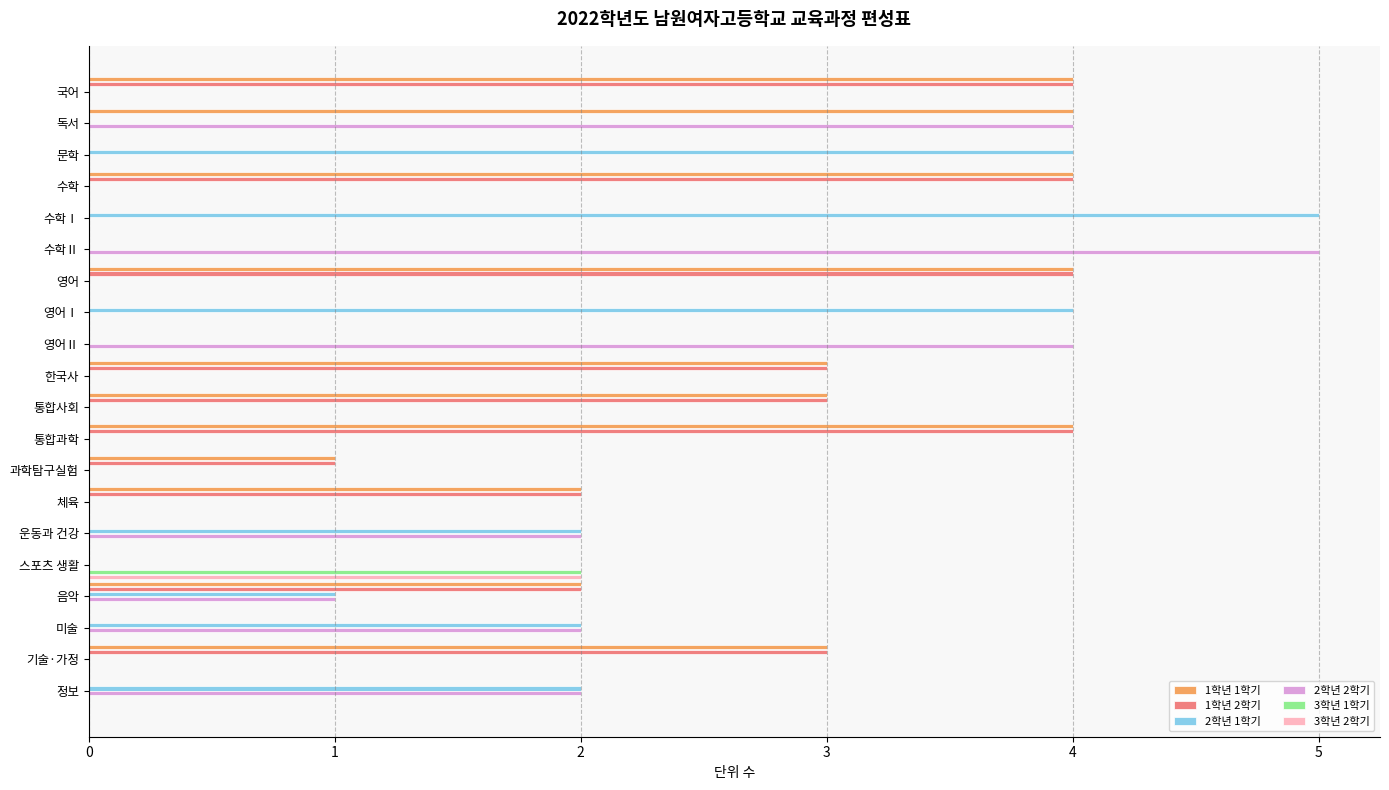

What is the average value of the 2학년 2학기 series?

1